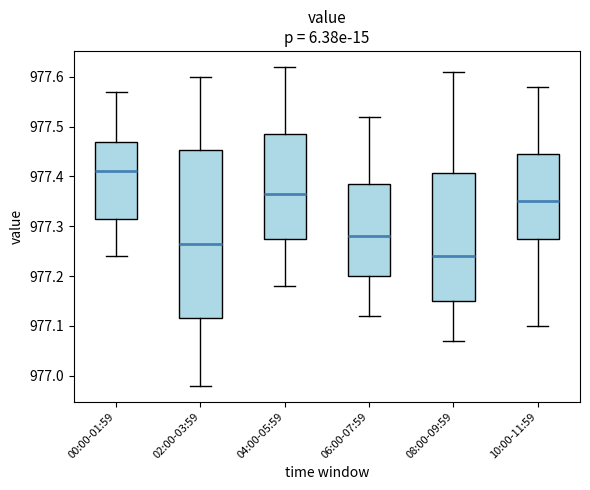

Where does the upper whisker of the box for 10:00-11:59 end on the y-axis? The values are not printed on the chart, so give them approximately, as read against the axis.

977.58